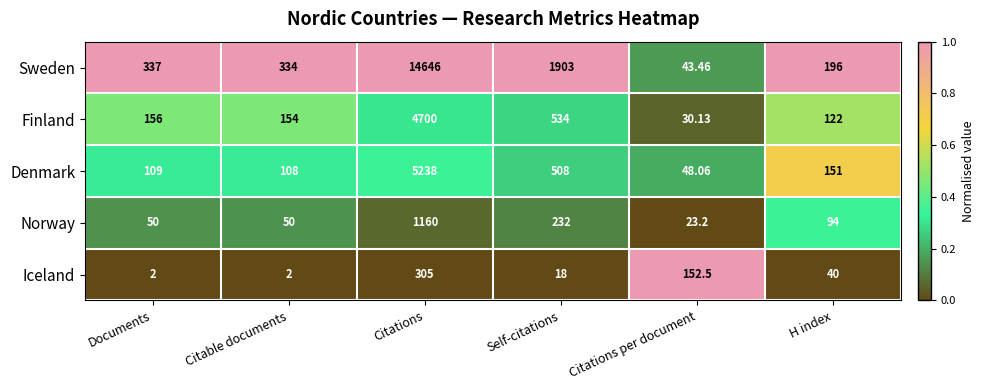

Which series changed the most between Self-citations and H index?

Sweden